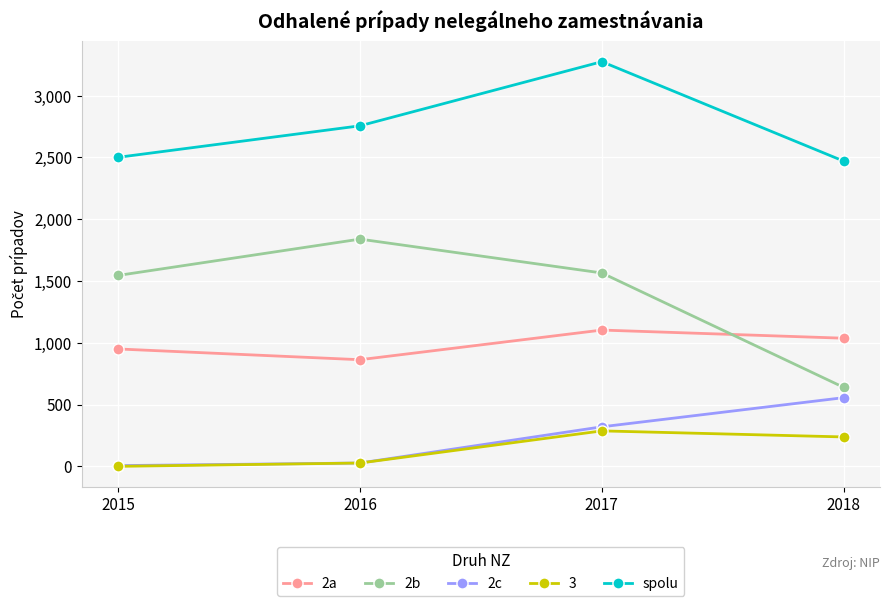

List the series in order of their peak value, lowest first.

3, 2c, 2a, 2b, spolu